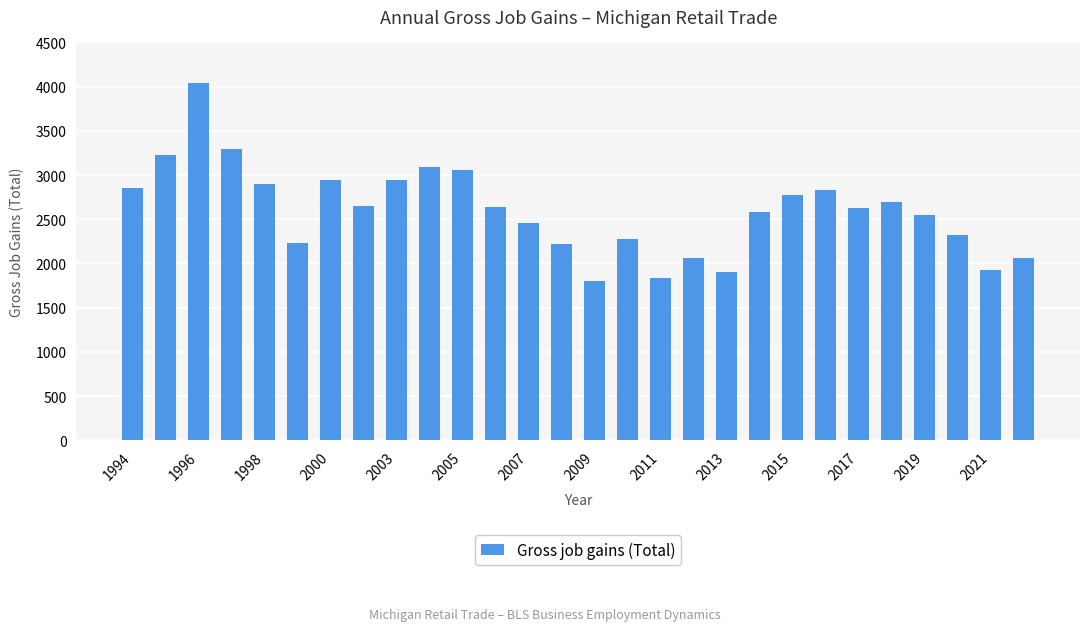

What is the greatest value displayed?

4046